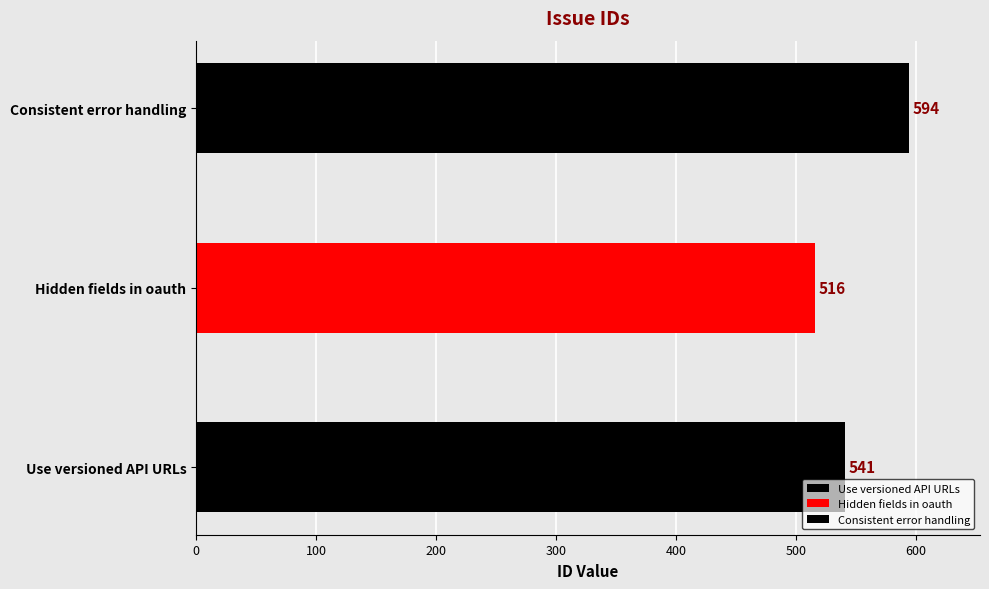

Where is the data nearest to the value 555?

Use versioned API URLs